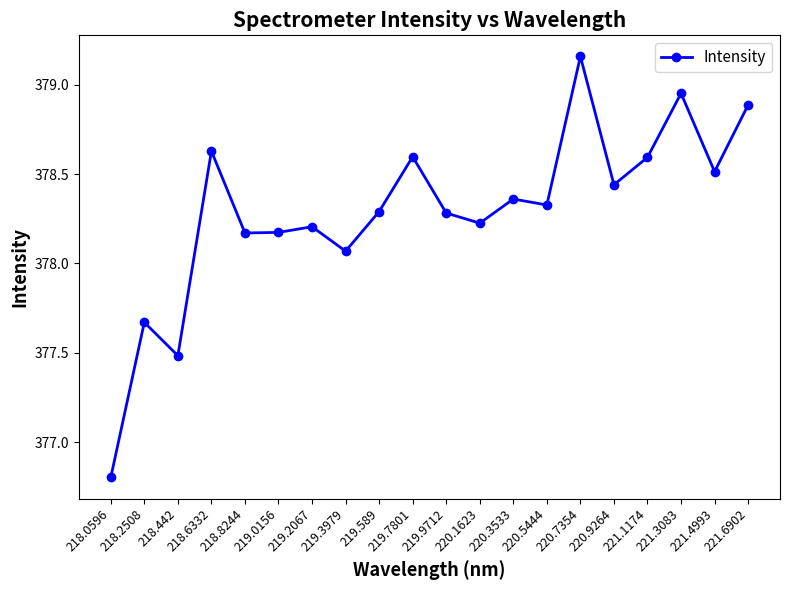

At which label is the value closest to 377?

218.0596